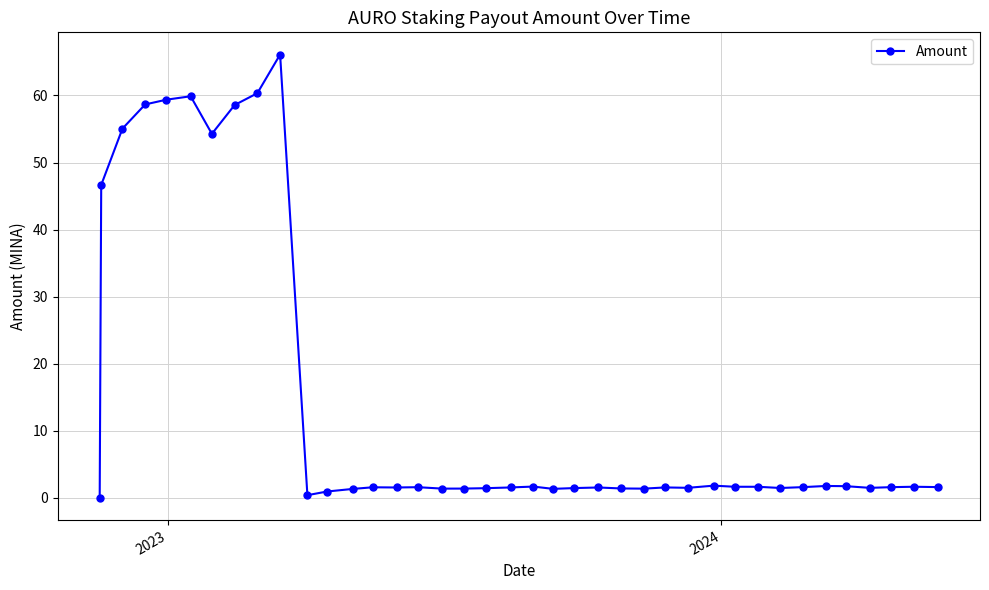

True or false: there are more than 2 points higher than both neighbors.

True